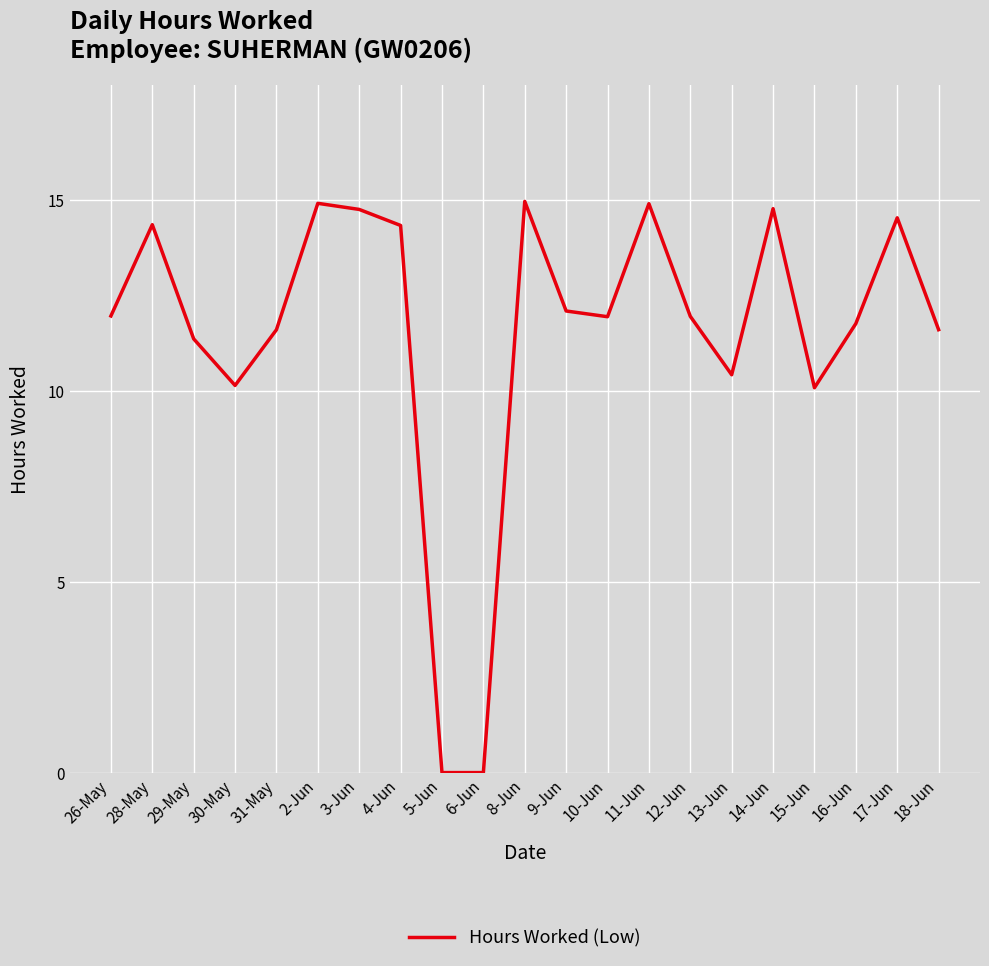

What position from the right is 29-May?

19